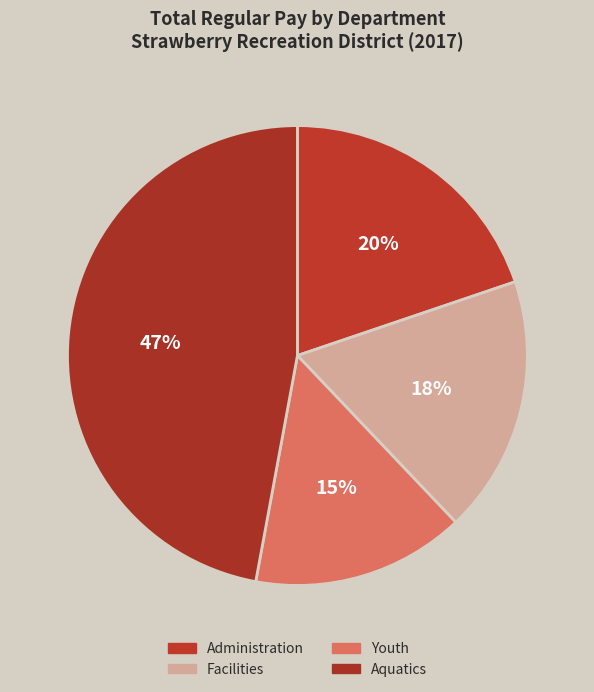

Is there any slice that represents more than half of the pie?

No